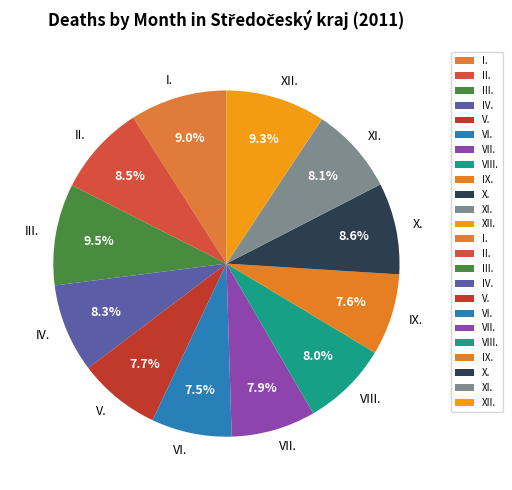

Is the sum of XII. and VII. greater than half?

No